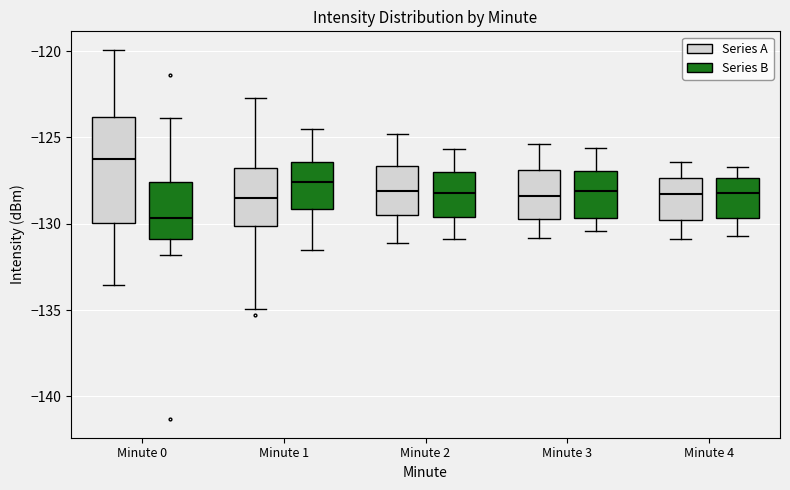

Reading left to right, transcribe this box plot: for each box, give where its median line is, the range the box spans, and where its two whiskers end, as read against the y-axis. The values are not printed on the chart, so give them approximately, as read against the axis.

Minute 0 (Series A): median -126.0, box -130.0 to -124.0, whiskers -133.5 to -120.0
Minute 0 (Series B): median -129.5, box -131.0 to -127.5, whiskers -132.0 to -124.0
Minute 1 (Series A): median -128.5, box -130.0 to -127.0, whiskers -135.0 to -122.5
Minute 1 (Series B): median -127.5, box -129.0 to -126.5, whiskers -131.5 to -124.5
Minute 2 (Series A): median -128.0, box -129.5 to -126.5, whiskers -131.0 to -125.0
Minute 2 (Series B): median -128.0, box -129.5 to -127.0, whiskers -131.0 to -125.5
Minute 3 (Series A): median -128.5, box -129.5 to -127.0, whiskers -131.0 to -125.5
Minute 3 (Series B): median -128.0, box -129.5 to -127.0, whiskers -130.5 to -125.5
Minute 4 (Series A): median -128.5, box -130.0 to -127.5, whiskers -131.0 to -126.5
Minute 4 (Series B): median -128.0, box -129.5 to -127.5, whiskers -130.5 to -126.5